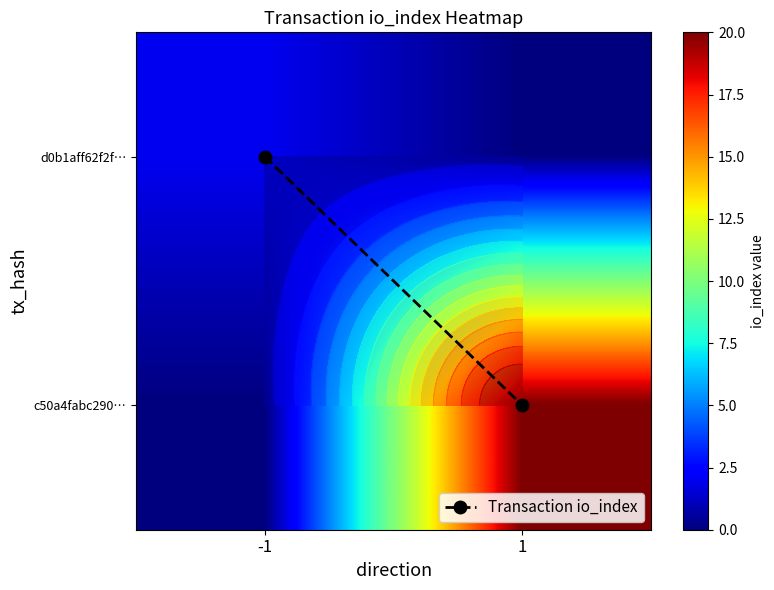

List the labels in order of d0b1aff62f2f… value, largest first.

-1, 1